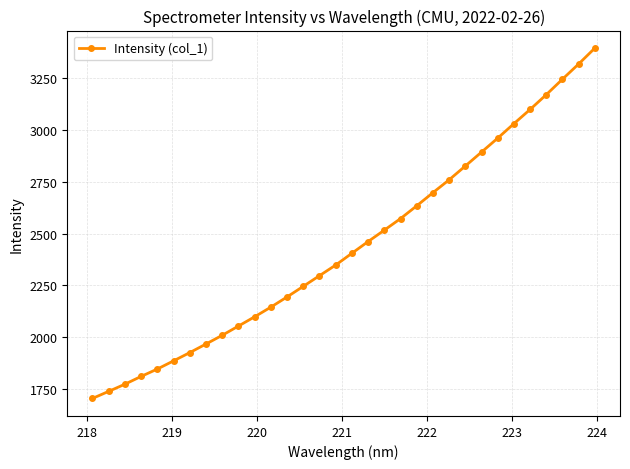

True or false: there are more than 2 points higher than both neighbors.

False